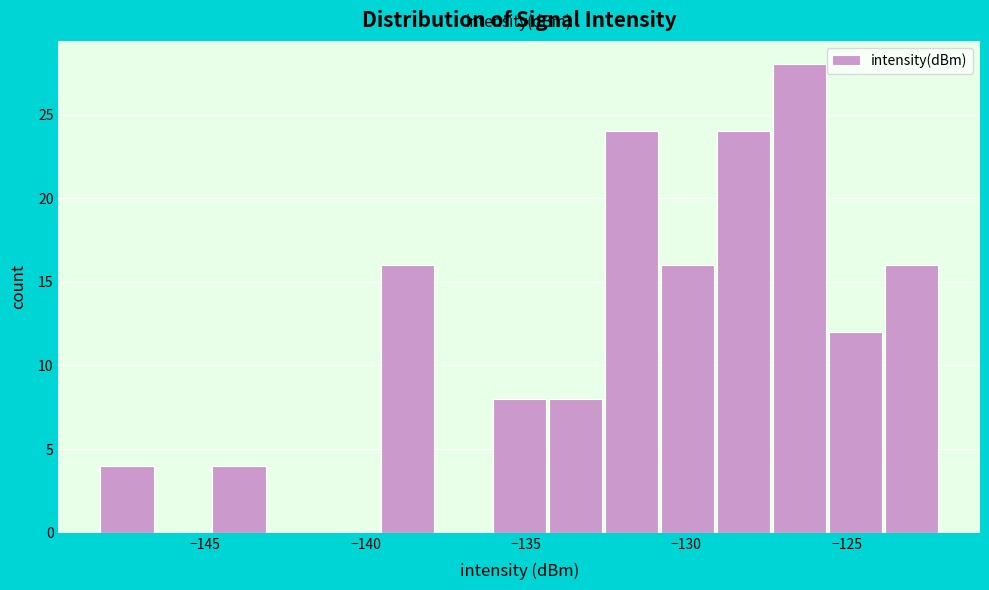

Read against the x-axis, roughly where is the centre of the tallest bar?

-126.5